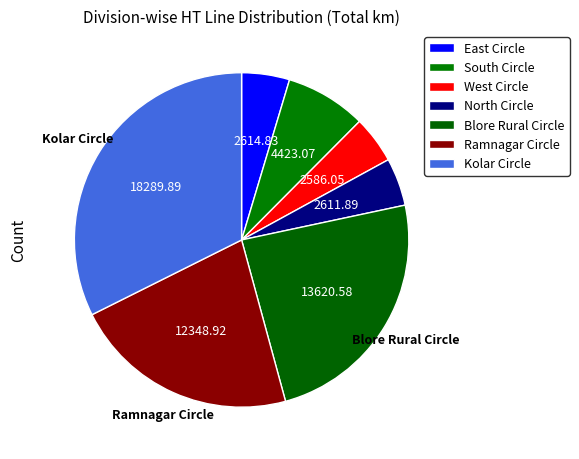

Count the number of slices in the pie.

7